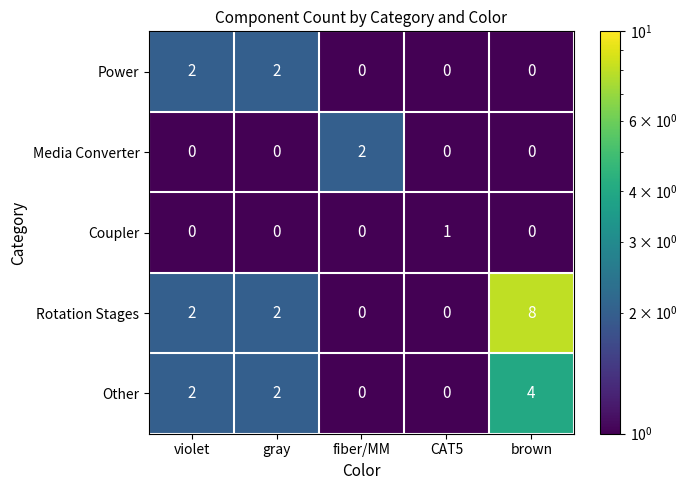

Which series has the widest spread of values?

Rotation Stages